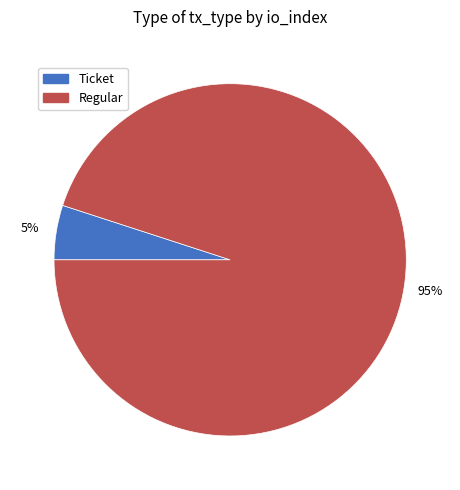

Does any single category account for the majority?

Yes